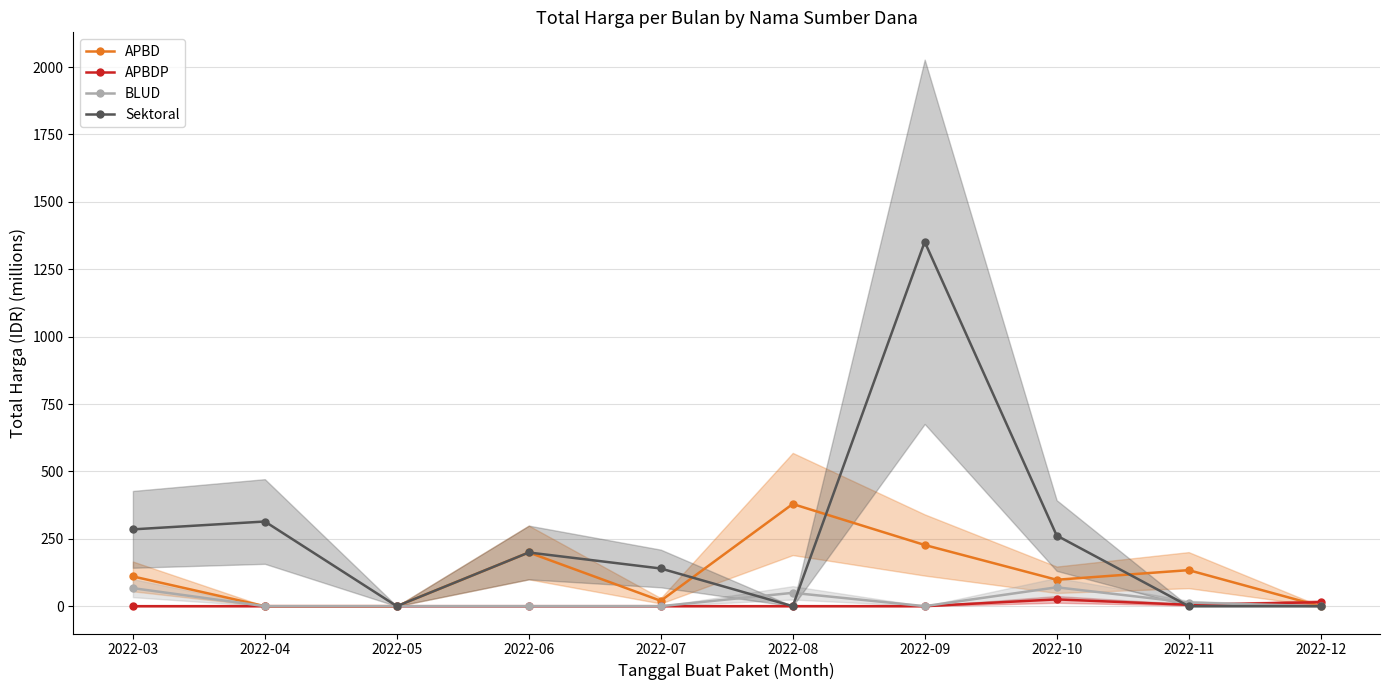

At which label does APBDP reach its minimum?

2022-03